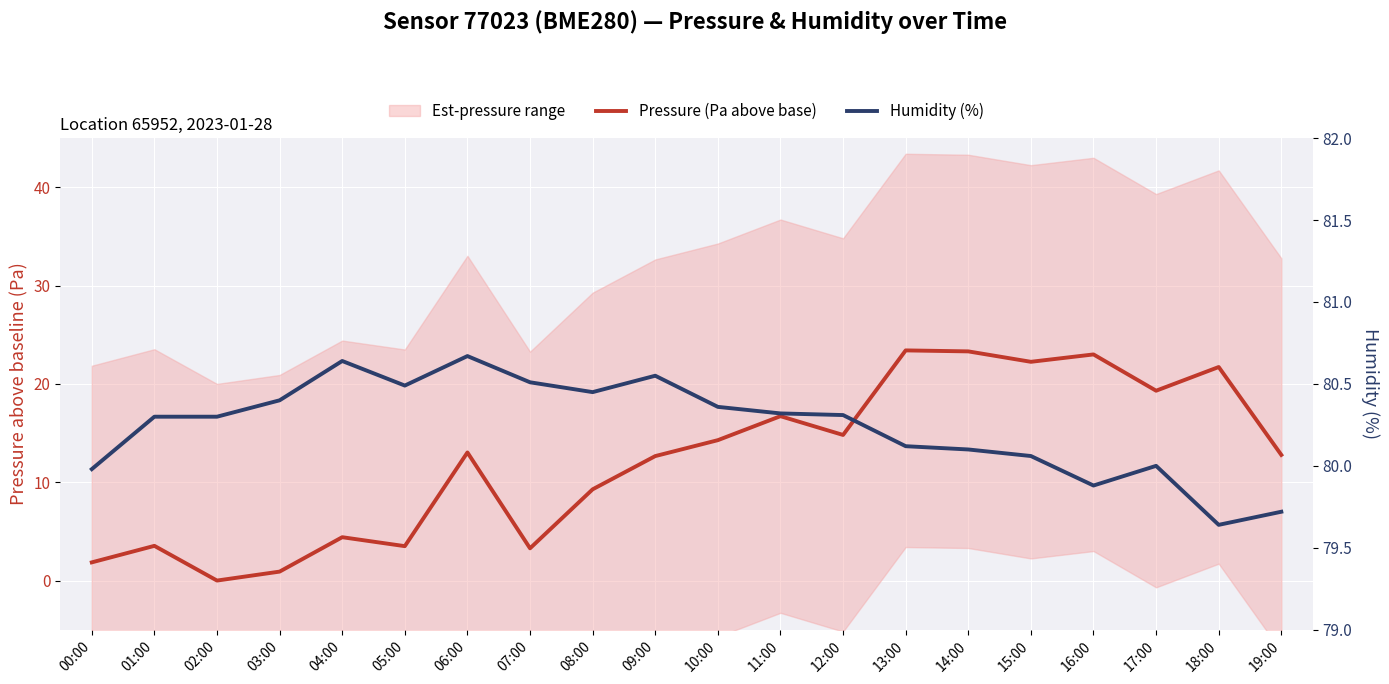

At which category does Humidity (%) reach its first local valley?

05:00